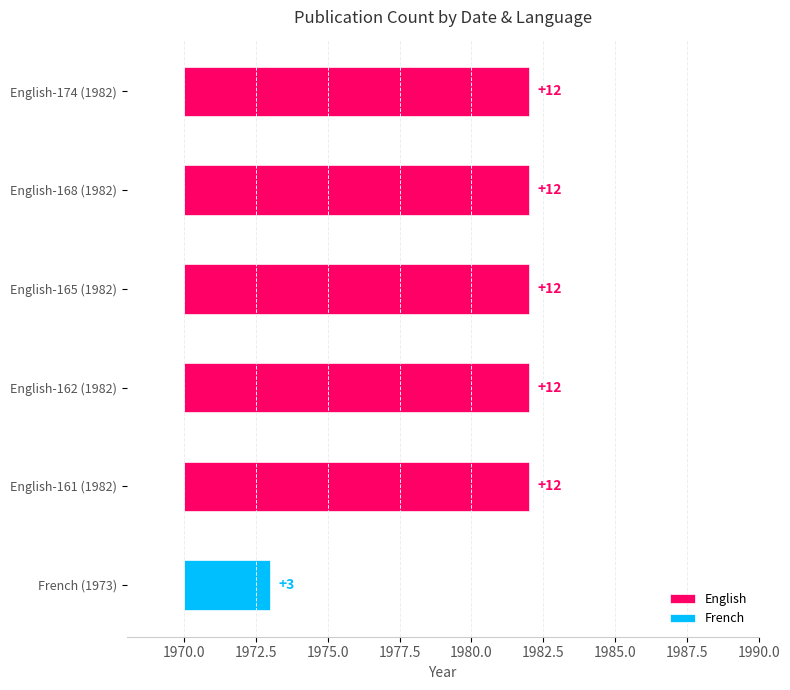

Which label corresponds to the largest value in the chart?

English-161 (1982)